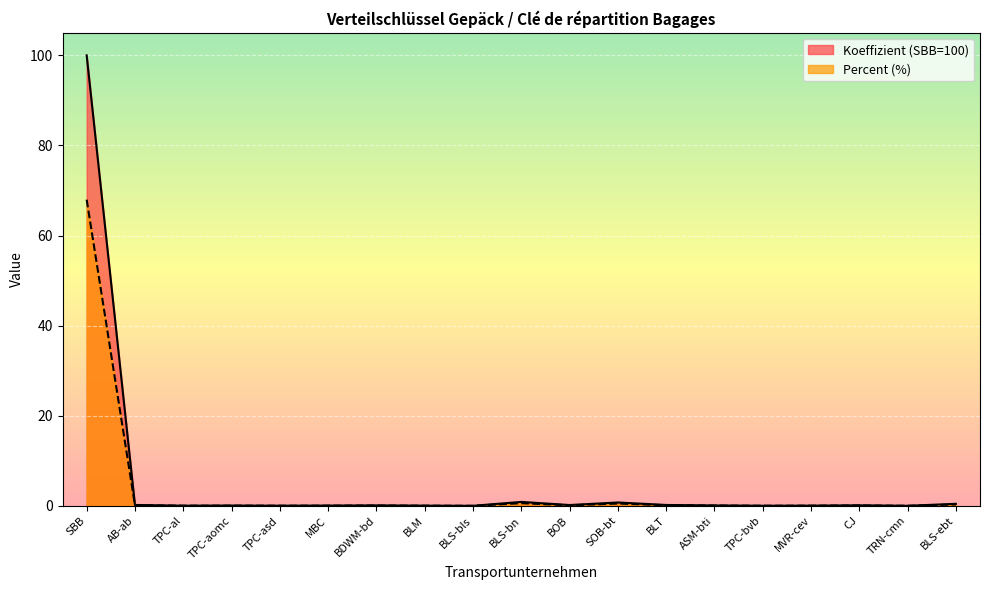

At how many categories does at least one series exceed 47?

1